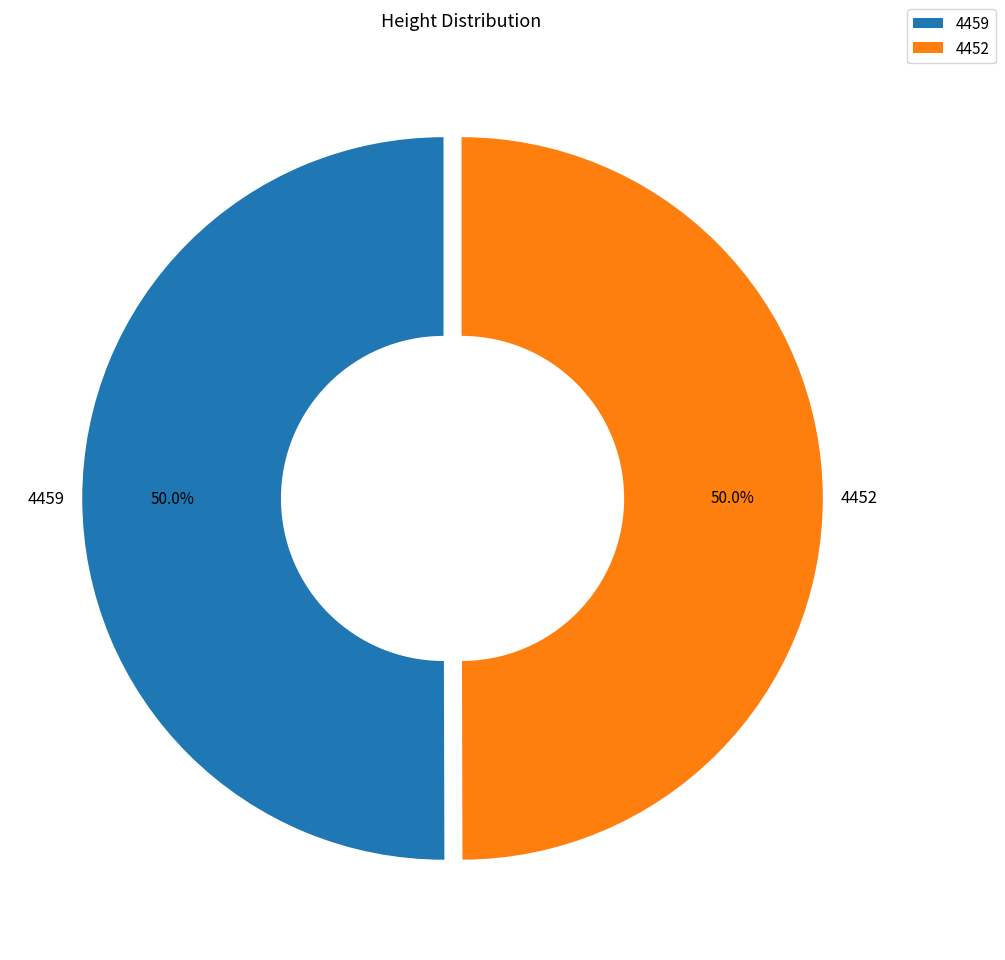

Do 4459 and 4452 together represent more than half of the pie?

Yes